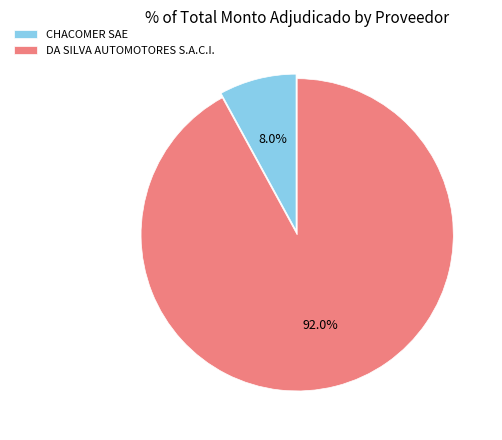

Which has a higher value, DA SILVA AUTOMOTORES S.A.C.I. or CHACOMER SAE?

DA SILVA AUTOMOTORES S.A.C.I.